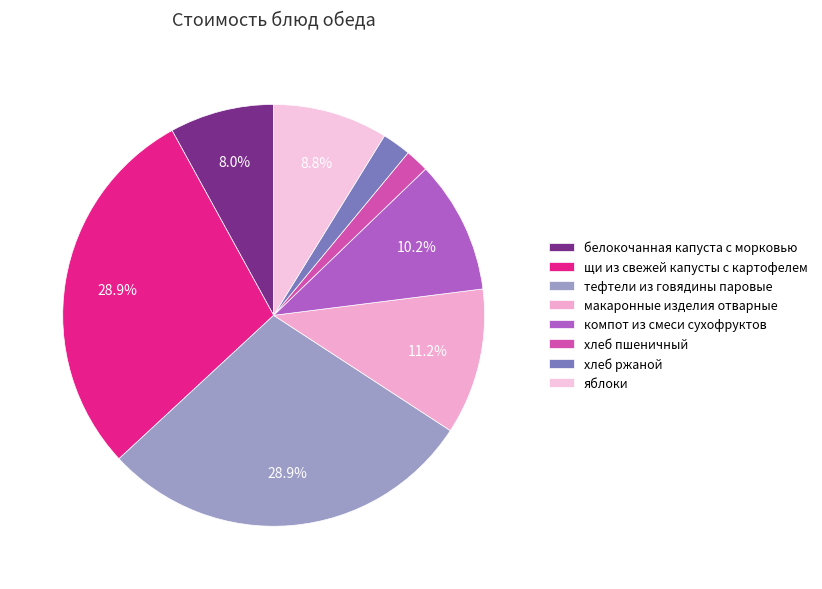

Approximately how many times larger is the value at яблоки compared to хлеб пшеничный?

4.9